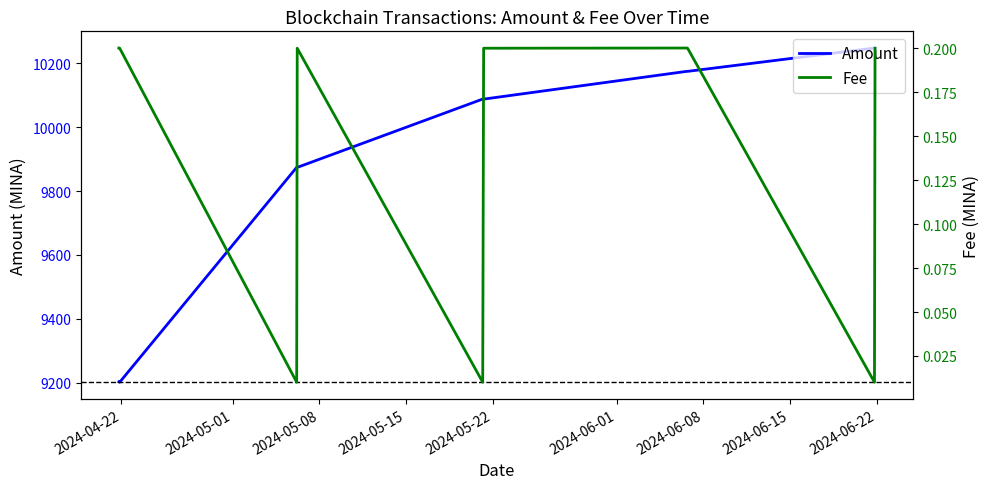

What is the lowest value of the Amount series?

9201.0